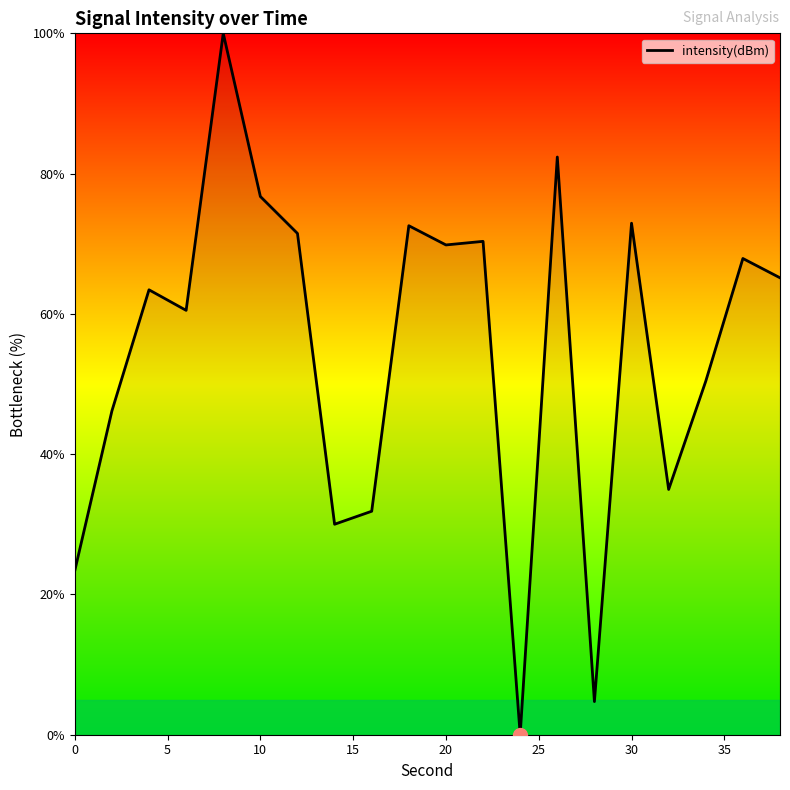

What is the maximum value shown in the chart?

100.0